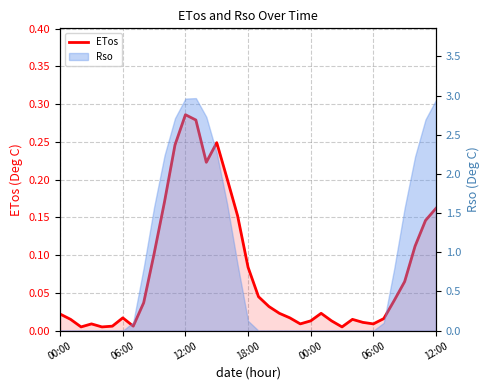

What is the maximum value shown in the chart?

0.3